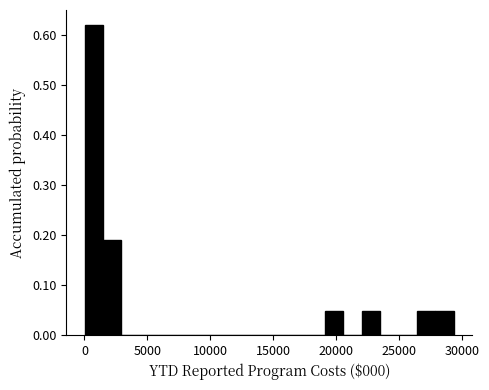

Read against the x-axis, roughly where is the centre of the tallest bar?

500